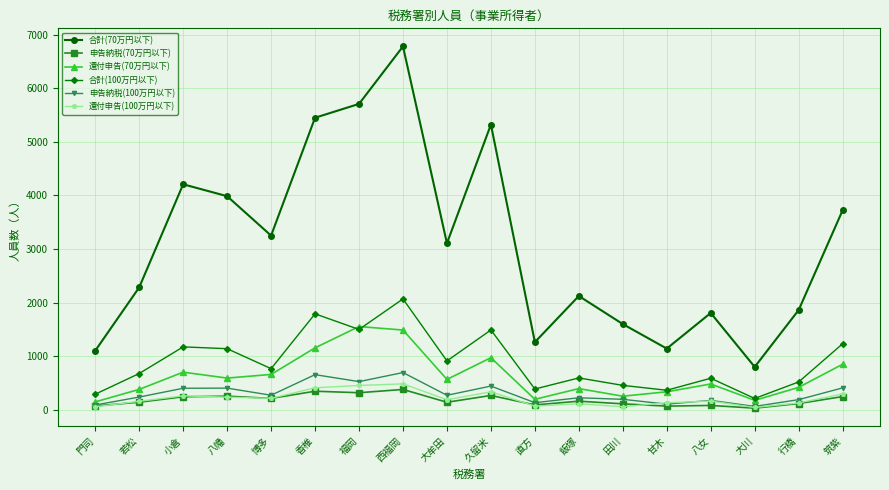

Which series has the largest total across all categories?

合計(70万円以下)